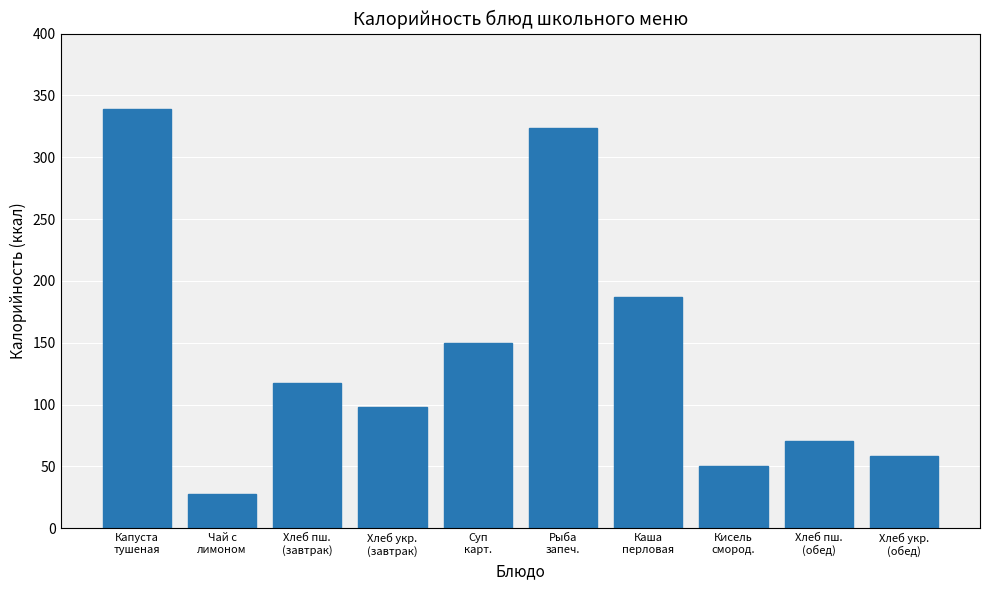

True or false: the data shows 540.7 at Рыба
запеч..

False